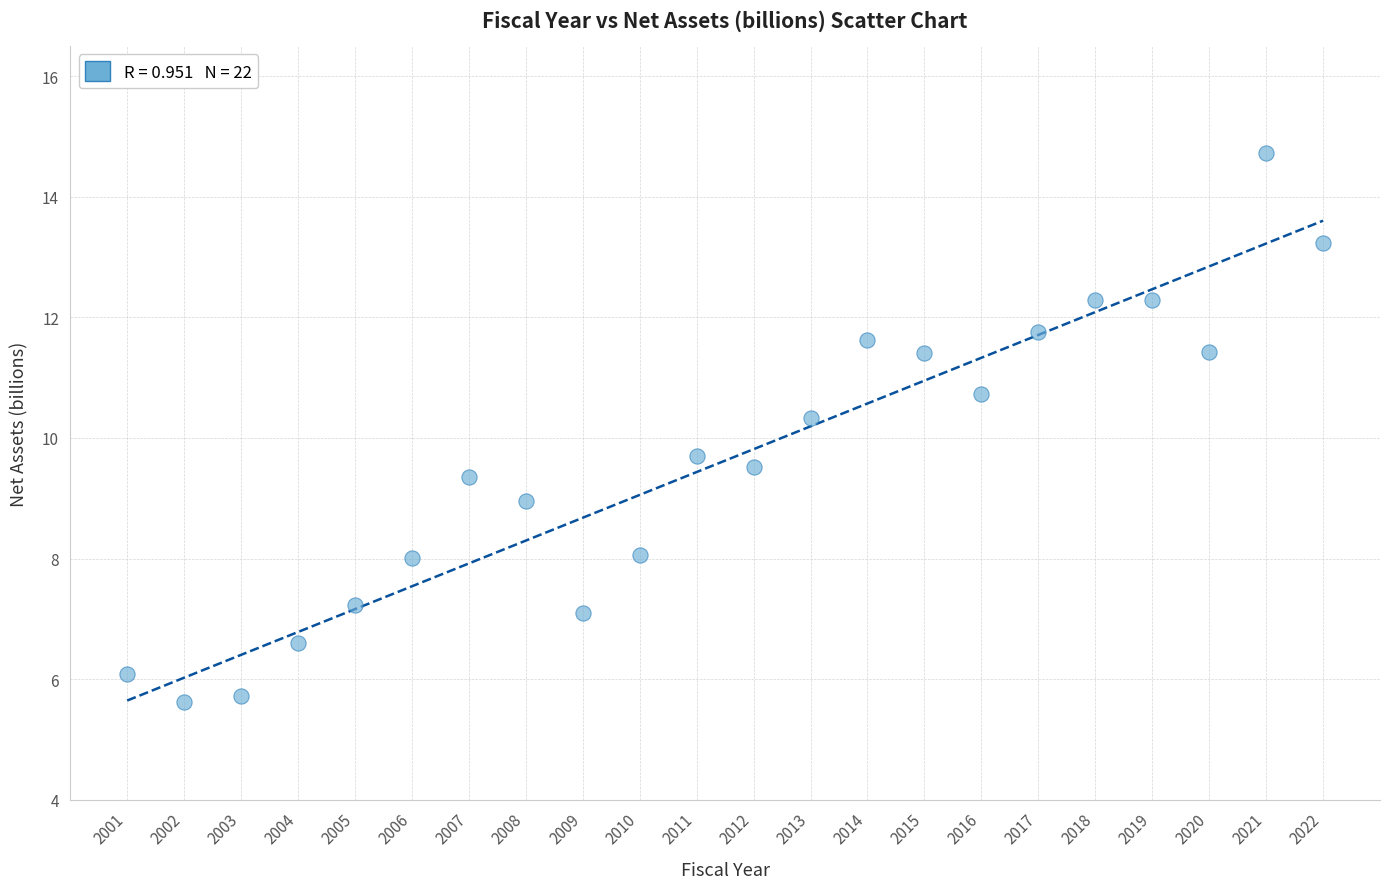

What is the range of Y values (max minus min)?

9.1